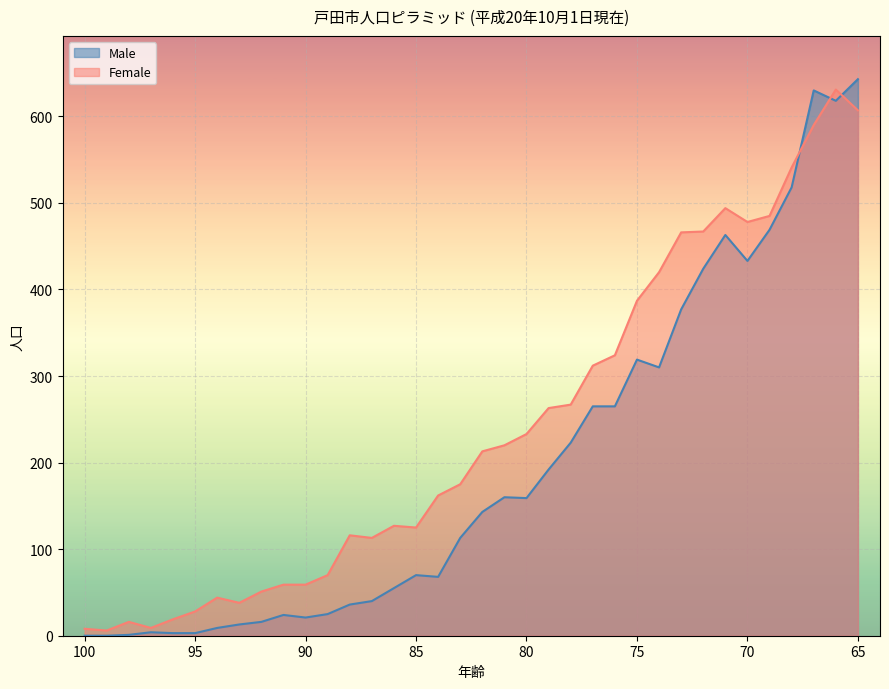

List the series in order of their overall mean, lowest first.

Male, Female